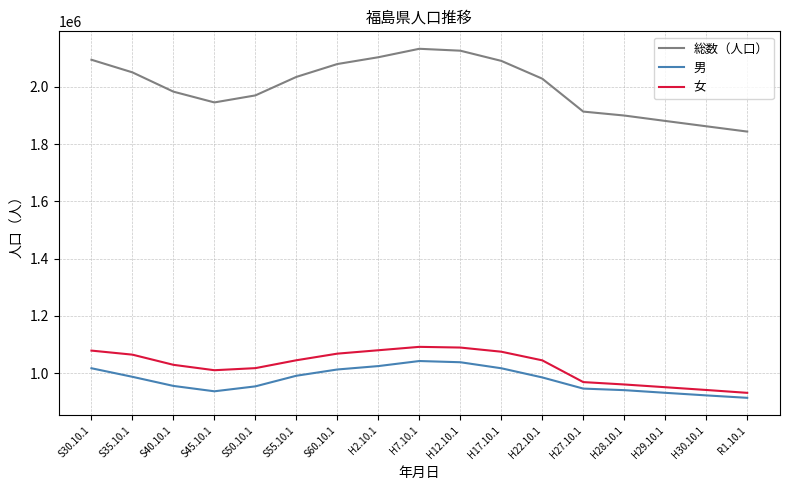

Is it true that 男 equals 1016756 at S30.10.1?

True